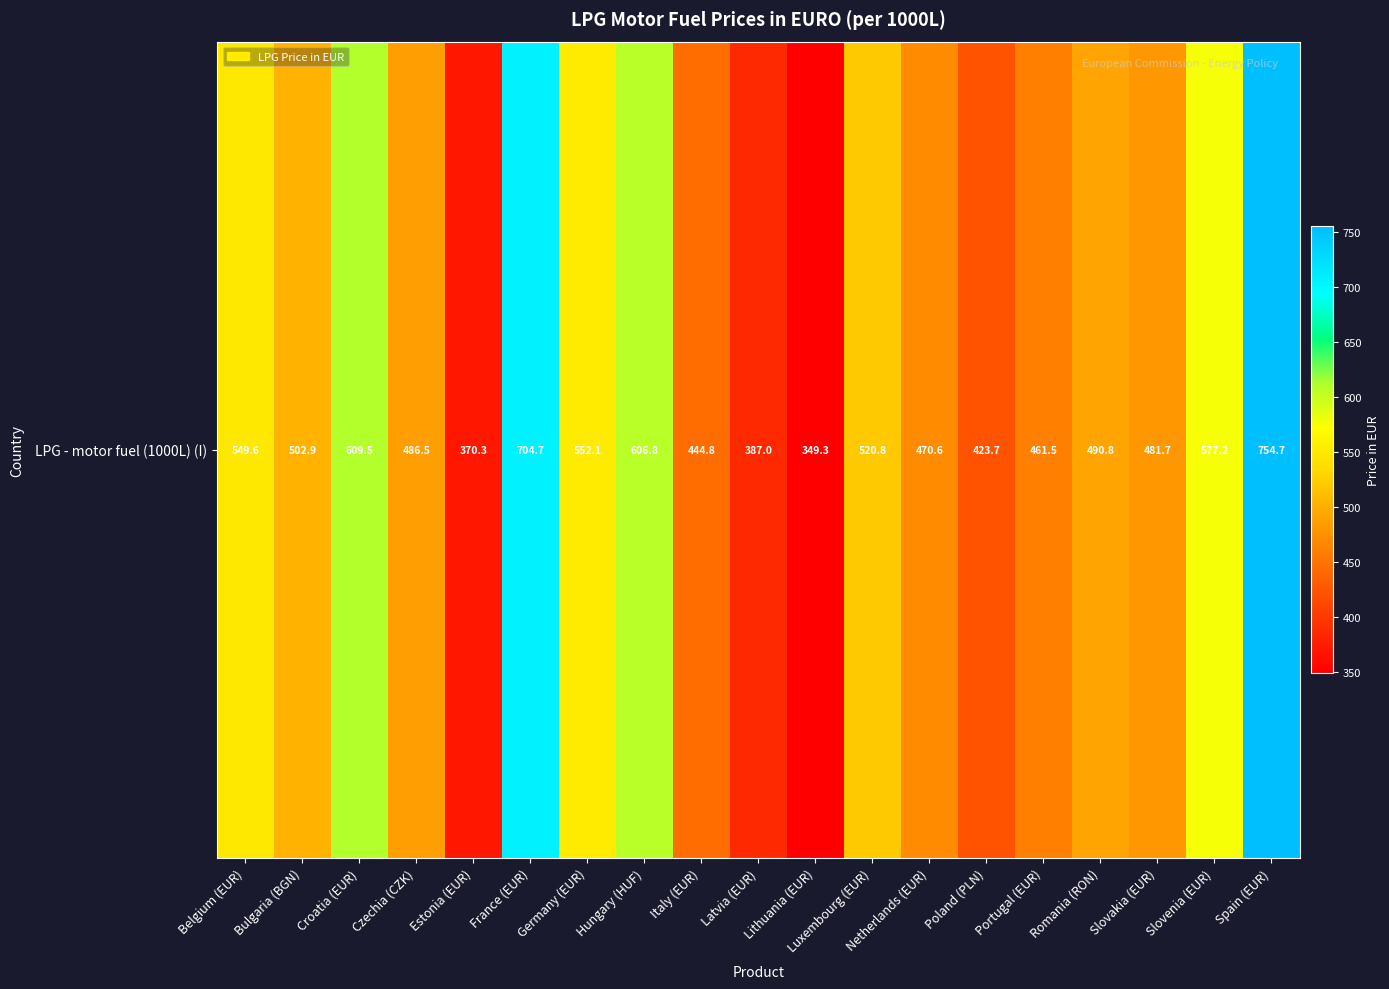

True or false: the data shows 470.6 at Netherlands (EUR).

True